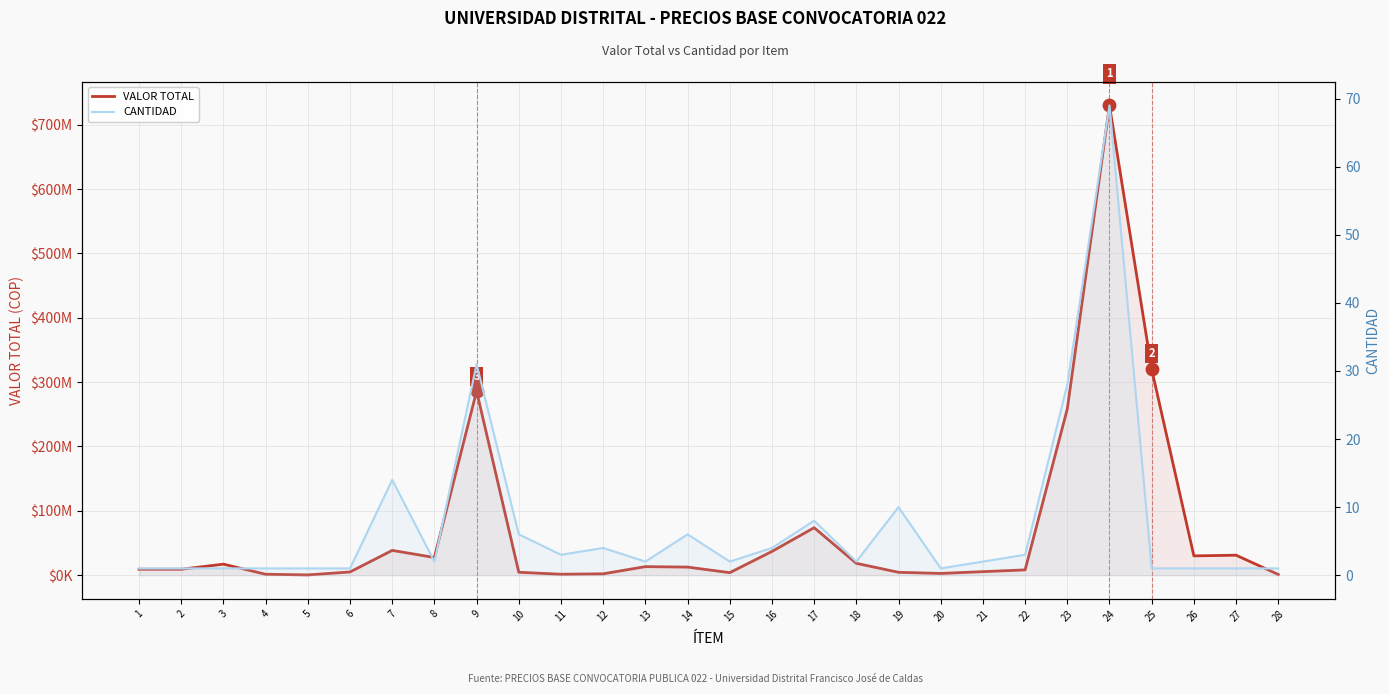

Is the value of CANTIDAD at 15 greater than the value of VALOR TOTAL at 25?

No